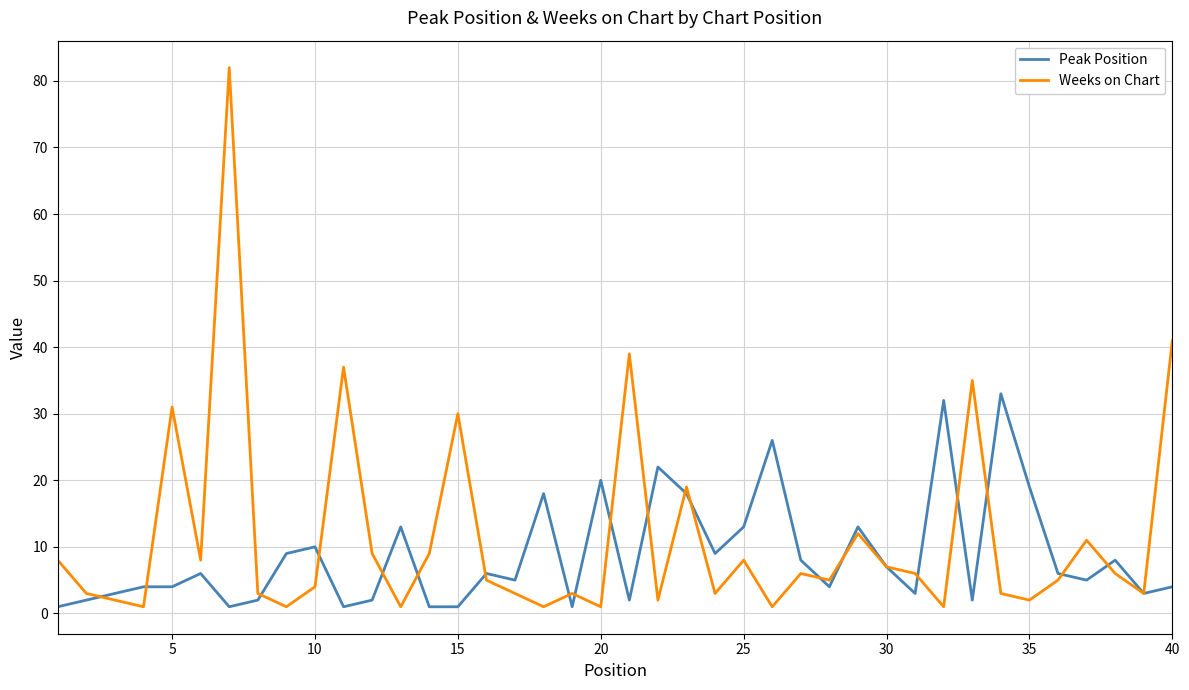

List the series in order of their peak value, lowest first.

Peak Position, Weeks on Chart